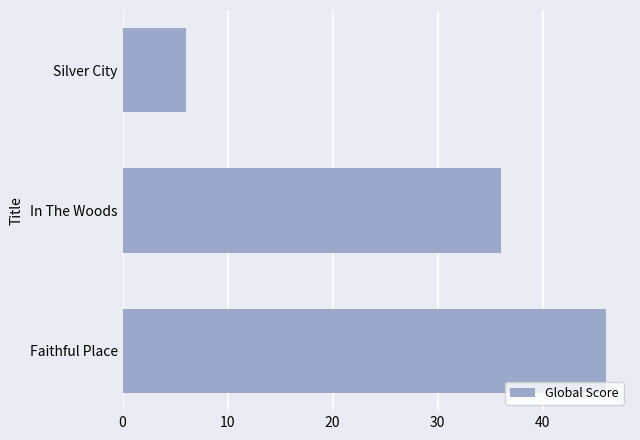

What is the sum of all values?

88